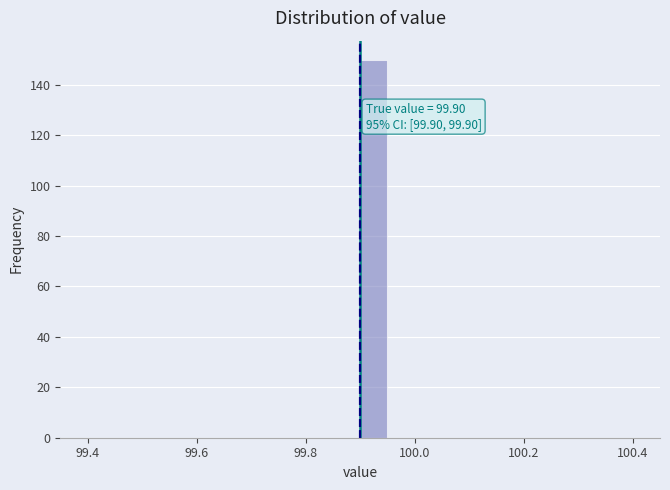

Read against the x-axis, roughly where is the centre of the tallest bar?

99.92